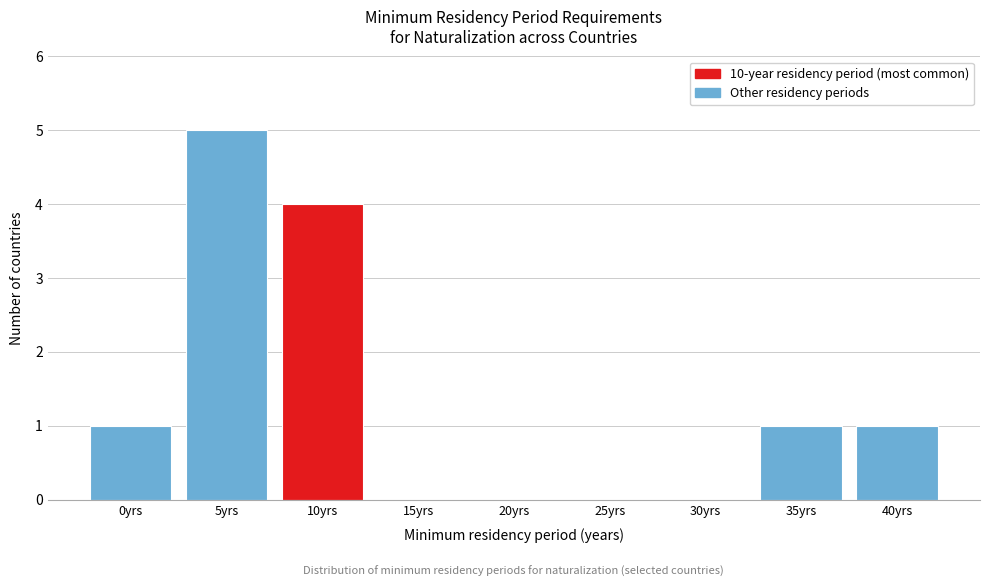

Reading left to right, what are all the values shown in this chart?

0yrs=1	5yrs=5	10yrs=4	15yrs=0	20yrs=0	25yrs=0	30yrs=0	35yrs=1	40yrs=1